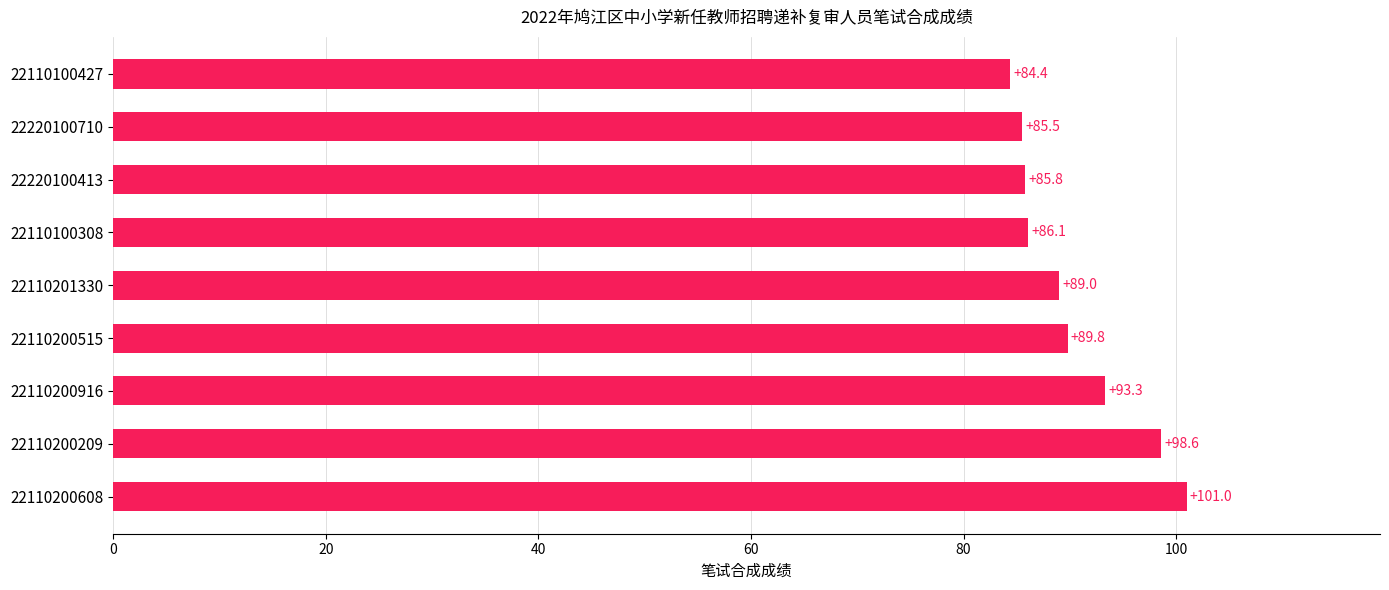

Reading bottom to top, what are all the values shown in this chart?

101.0	98.6	93.3	89.8	89.0	86.1	85.8	85.5	84.4